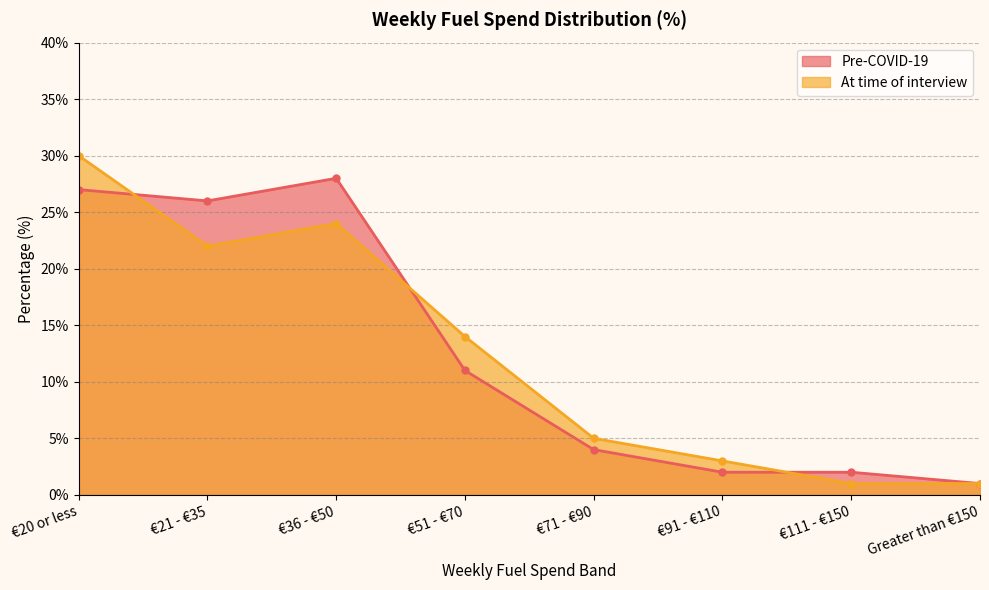

How many interior local valleys does the At time of interview series have?

1